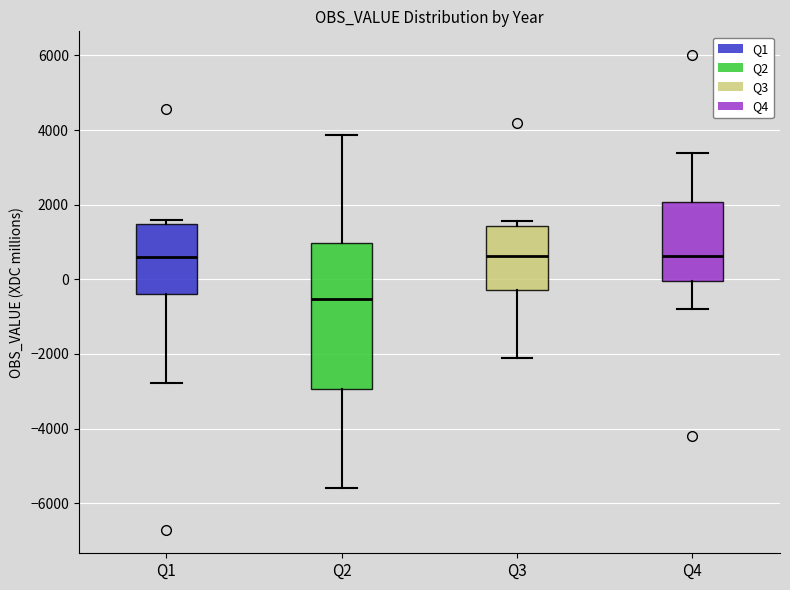

Which box is the tallest, from its lower edge to its upper edge?

Q2